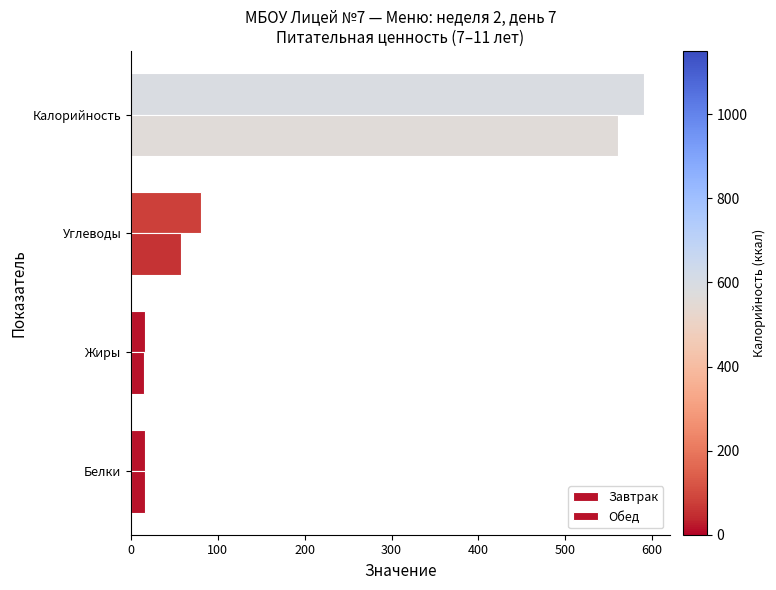

Reading left to right, what are all the values shown in this chart?

Завтрак: 16.0	16.0	80.0	590.6
Обед: 15.7	15.4	57.0	560.1